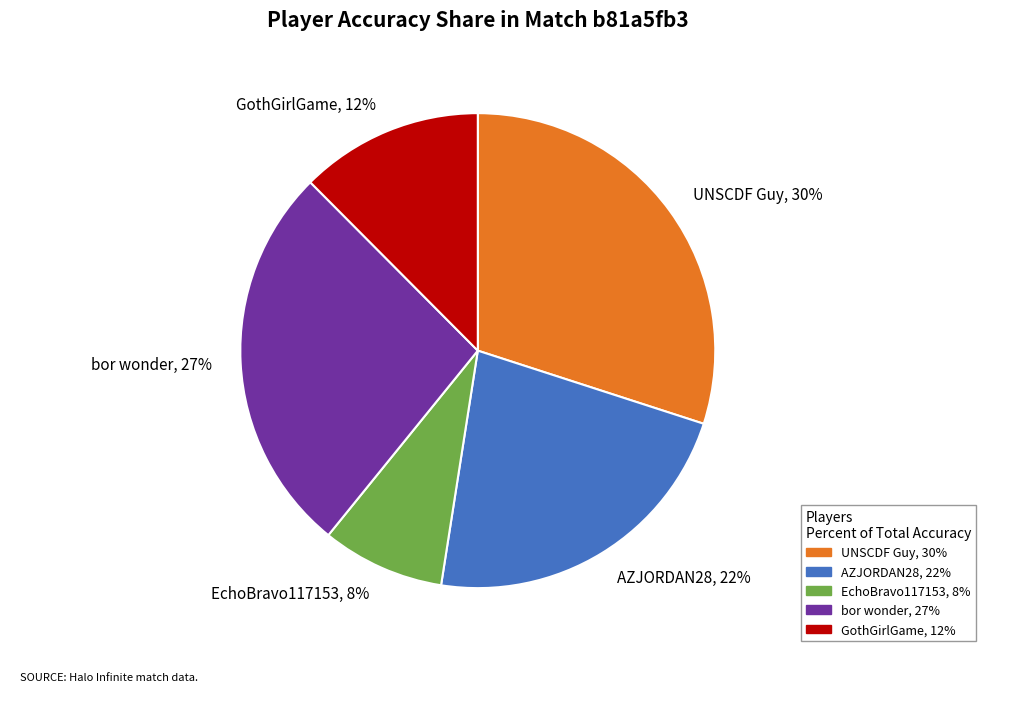

Which category has the smallest portion of the pie?

EchoBravo117153